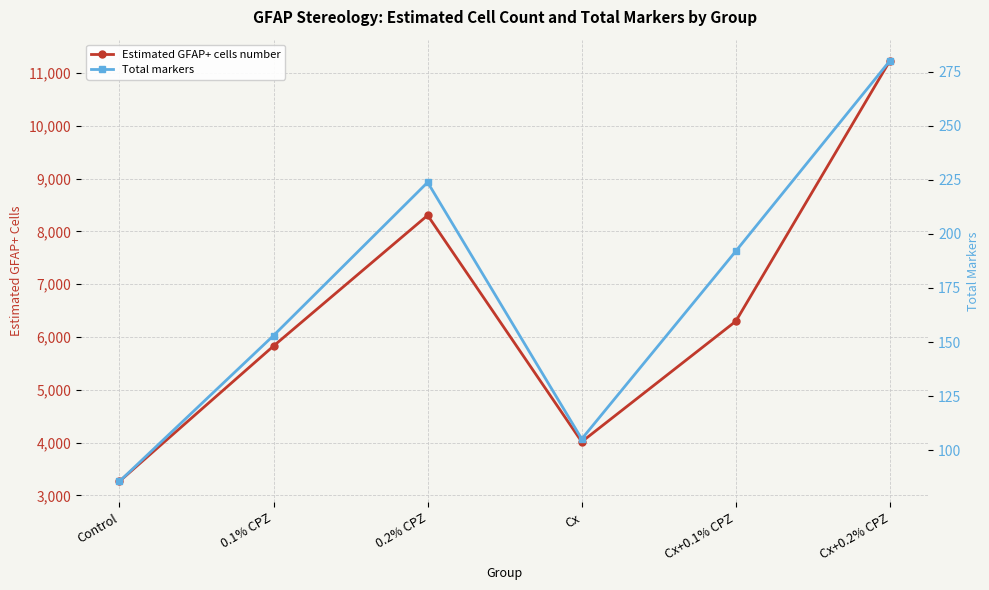

Between Control and Cx, which is larger?

Cx